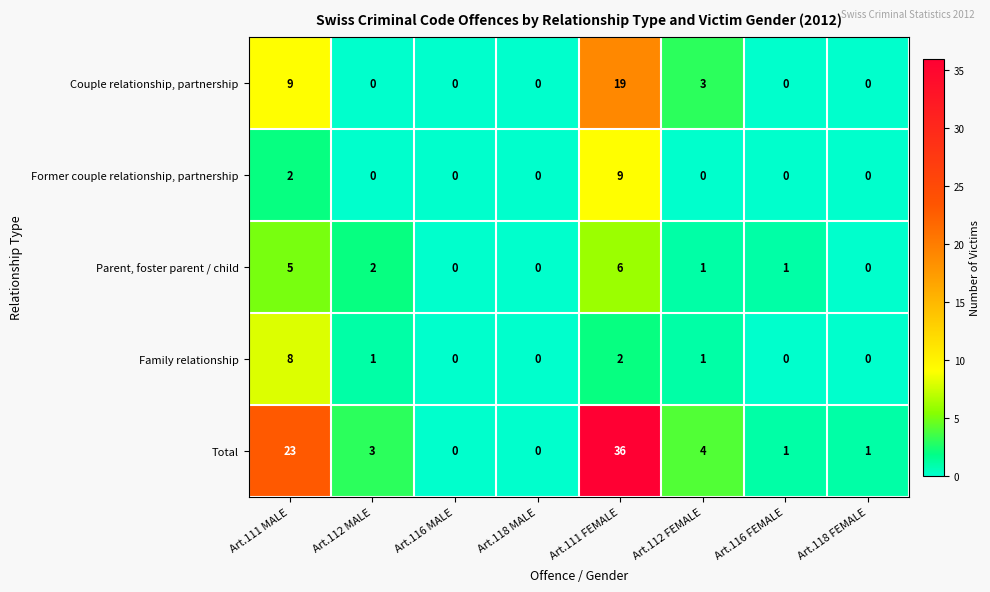

What is the spread (max minus min) of values at Art.112 MALE?

3